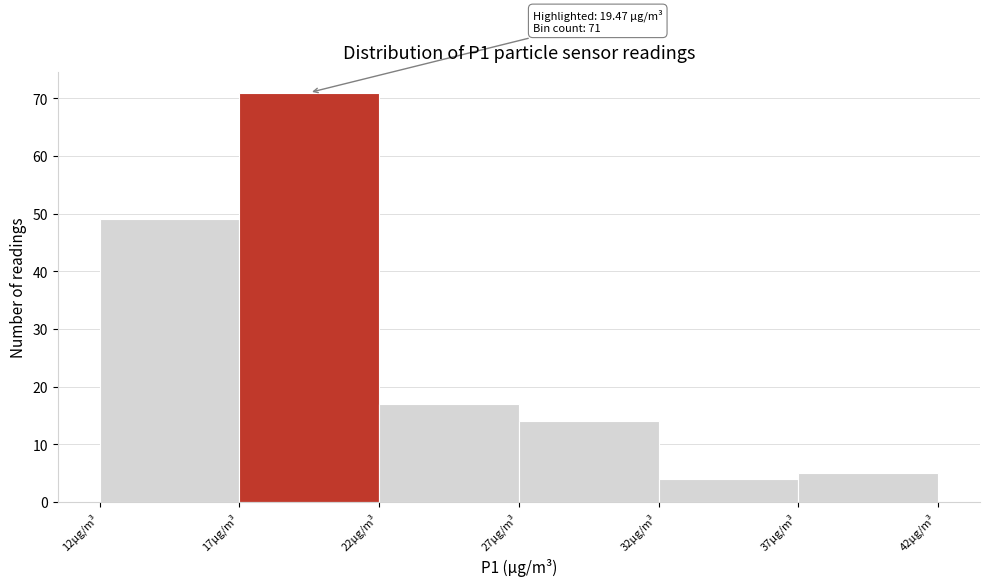

Which range on the x-axis has the tallest bar?

17 to 22